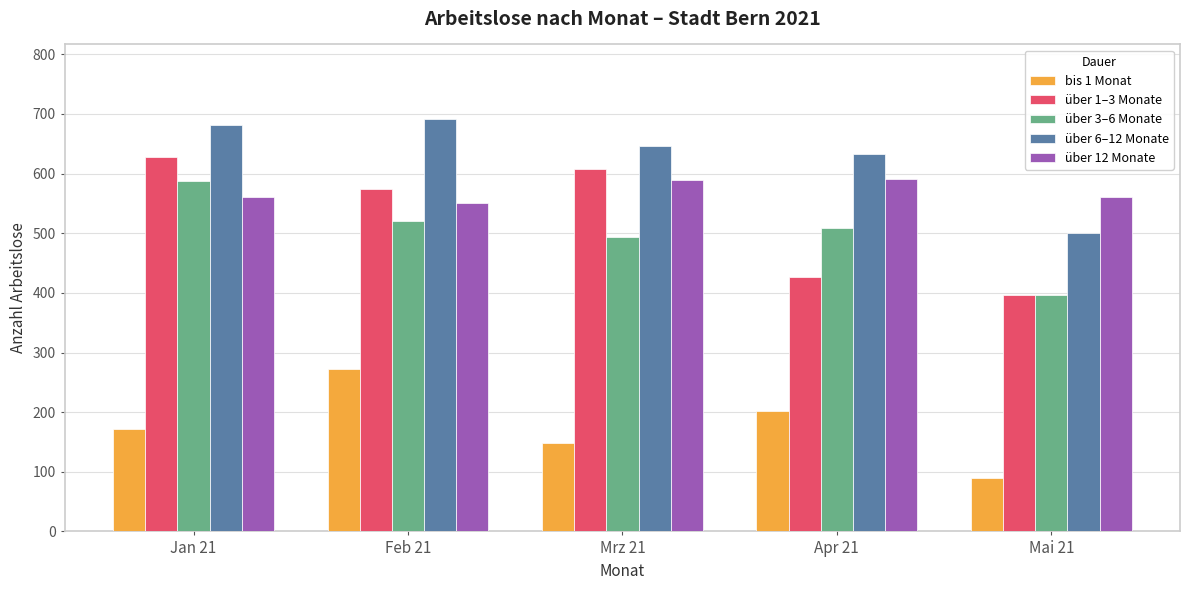

The über 1–3 Monate series shows 221 at Jan 21. True or false?

False